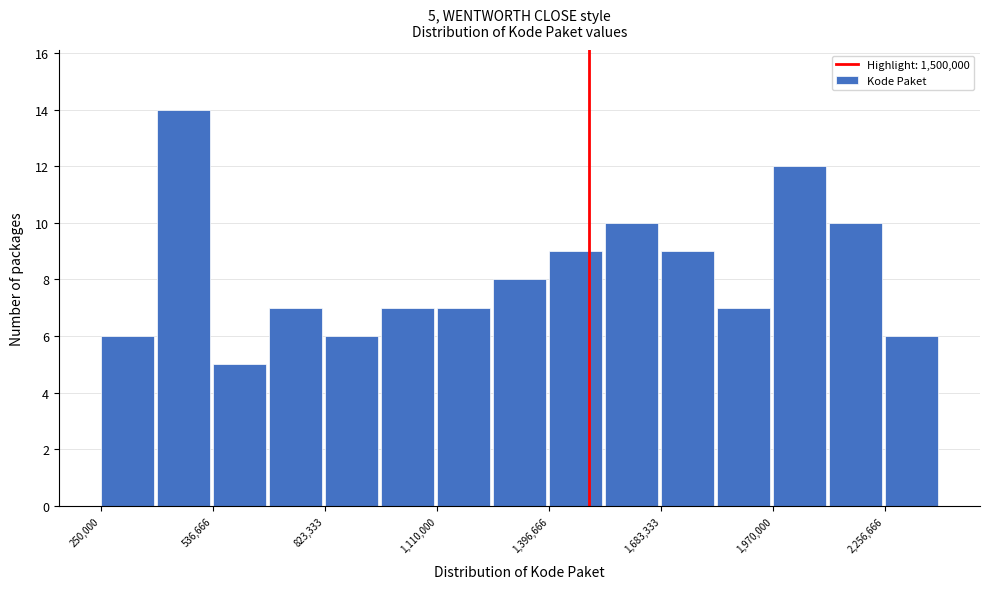

Read against the x-axis, roughly where is the centre of the tallest bar?

450000